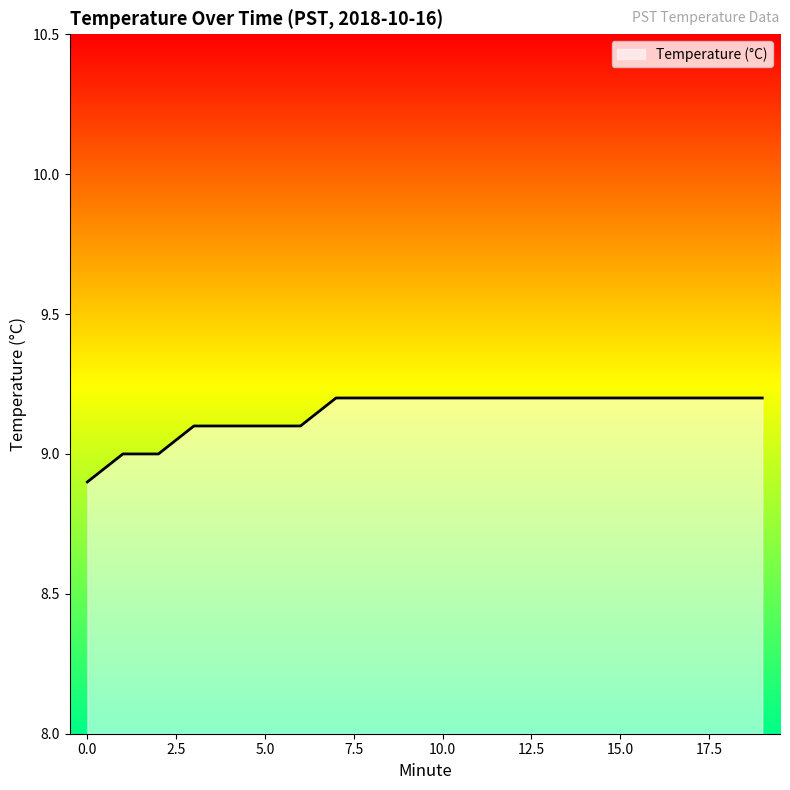

What is the minimum value shown in the chart?

8.9